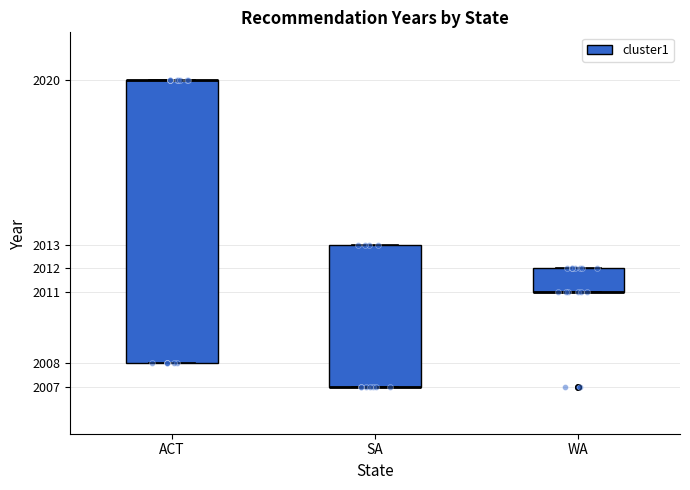

Reading left to right, read every box against the y-axis: the position of its median line, the range the box covers, and the ends of its whiskers. The values are not printed on the chart, so give them approximately, as read against the axis.

ACT: median 2020 (drawn on the box's upper edge), box 2008 to 2020, whiskers 2008 to 2020
SA: median 2007 (drawn on the box's lower edge), box 2007 to 2013, whiskers 2007 to 2013
WA: median 2011 (drawn on the box's lower edge), box 2011 to 2012, whiskers 2011 to 2012